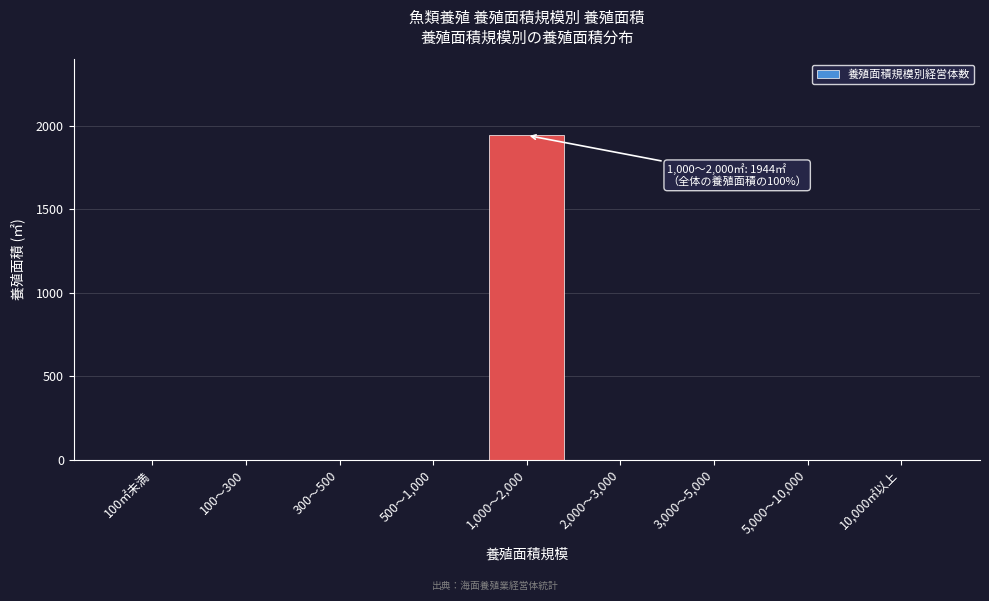

What is the change in value from 100～300 to 1,000～2,000?

+1944